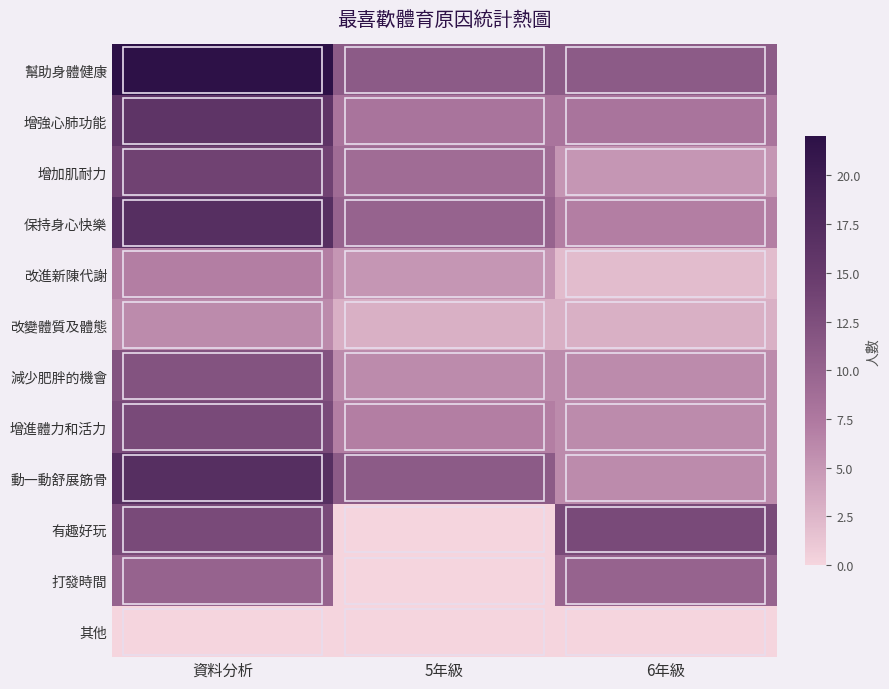

Reading left to right, list all the values displayed in this chart.

幫助身體健康: 資料分析=22	5年級=11	6年級=11
增強心肺功能: 資料分析=16	5年級=8	6年級=8
增加肌耐力: 資料分析=14	5年級=9	6年級=5
保持身心快樂: 資料分析=17	5年級=10	6年級=7
改進新陳代謝: 資料分析=7	5年級=5	6年級=2
改變體質及體態: 資料分析=6	5年級=3	6年級=3
減少肥胖的機會: 資料分析=12	5年級=6	6年級=6
增進體力和活力: 資料分析=13	5年級=7	6年級=6
動一動舒展筋骨: 資料分析=17	5年級=11	6年級=6
有趣好玩: 資料分析=13	5年級=0	6年級=13
打發時間: 資料分析=10	5年級=0	6年級=10
其他: 資料分析=0	5年級=0	6年級=0